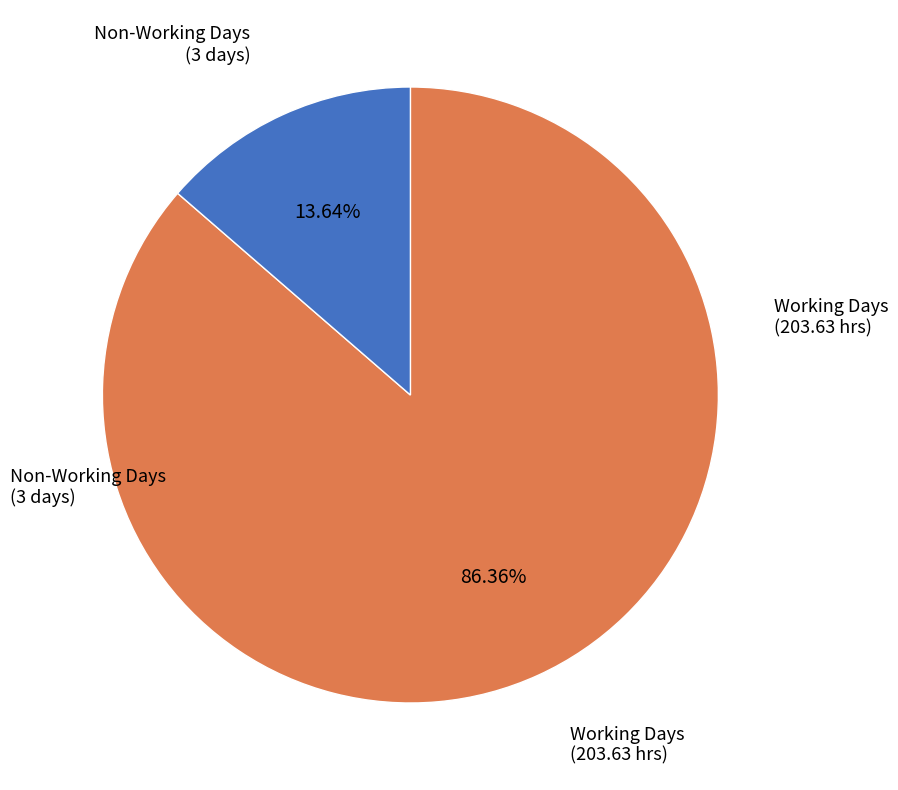

Is there a majority slice in this chart?

Yes